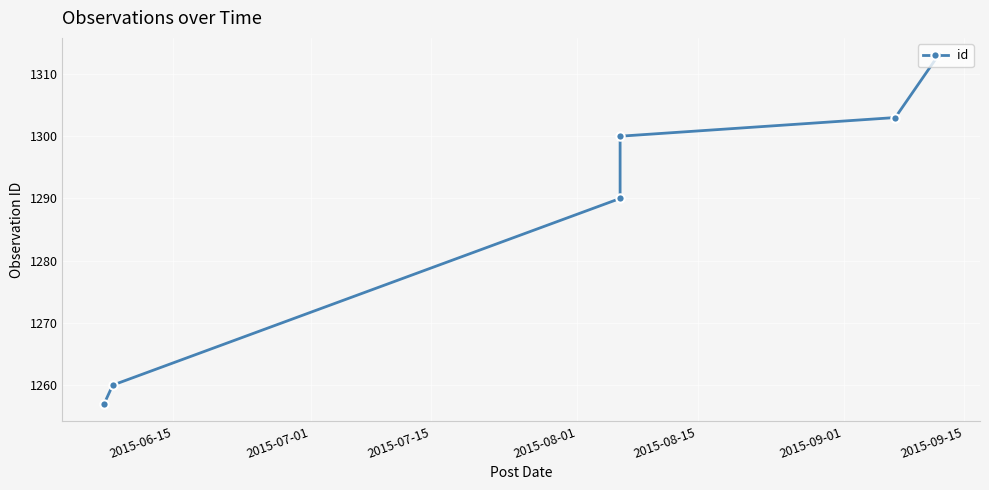

Approximately how many times larger is the value at 2015-07-15 compared to 2015-07-01?

1.0